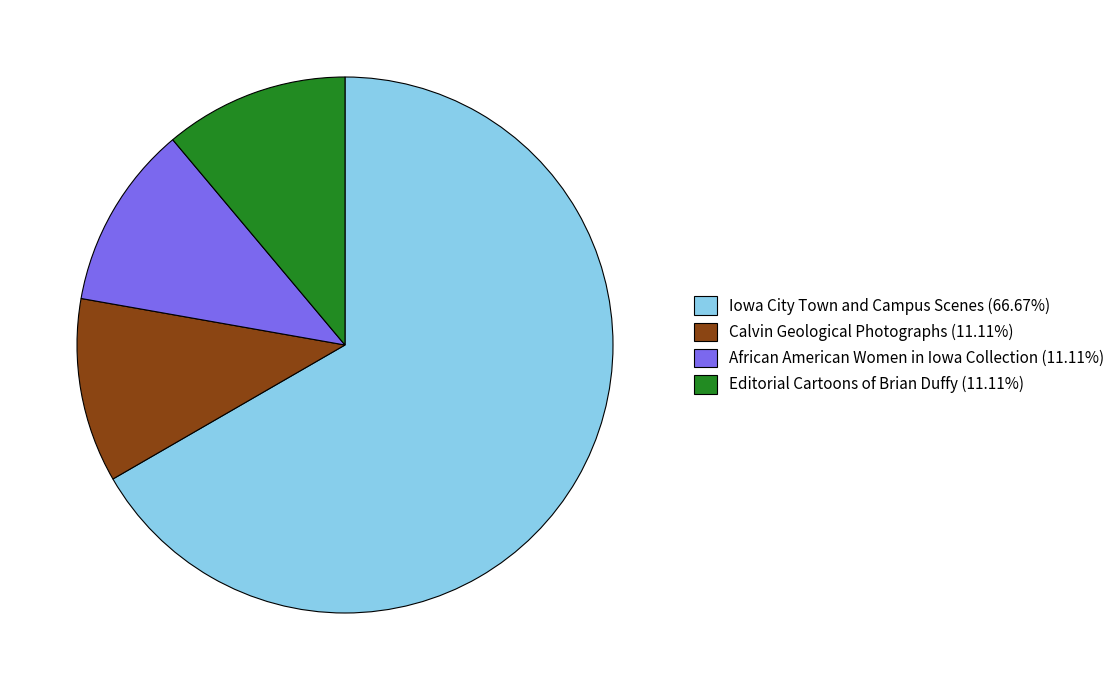

Is African American Women in Iowa Collection the majority of the pie?

No